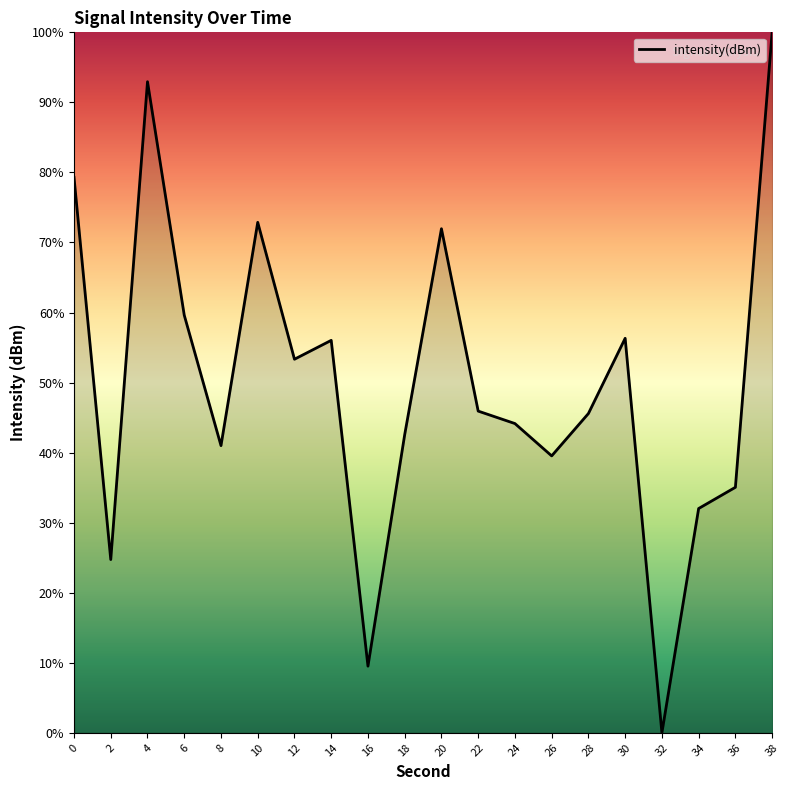

At which category does the chart reach its minimum across all series?

32